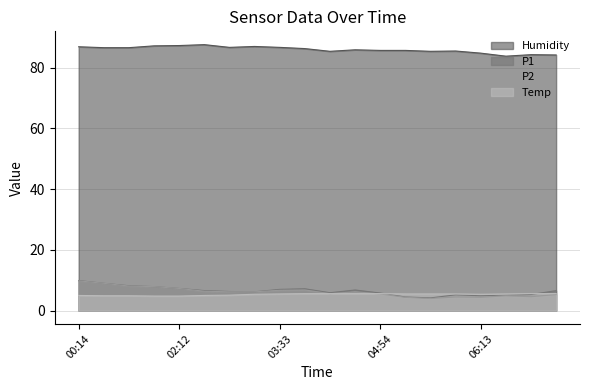

What is the maximum value shown in the chart?

87.6